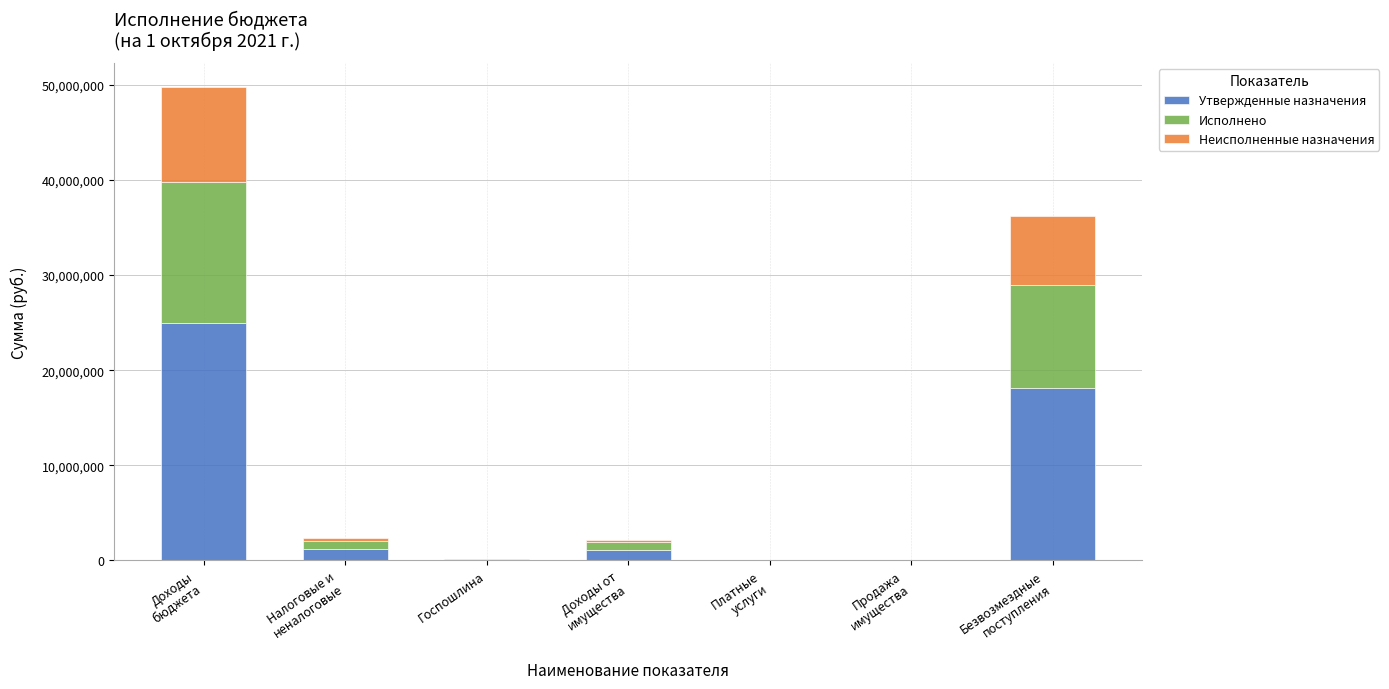

Are the bars horizontal?

No